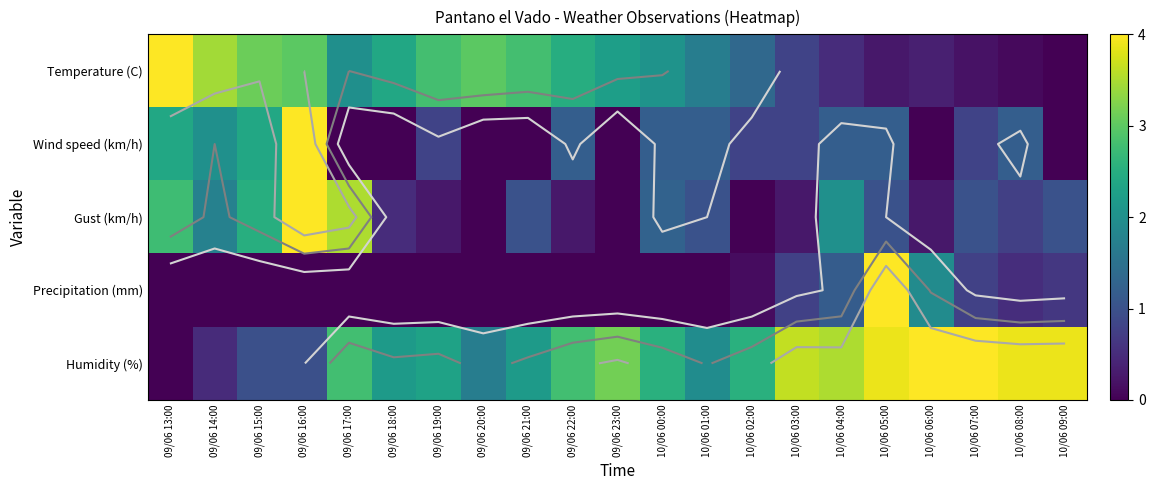

What is the average value of the Wind speed (km/h) series?

1.0